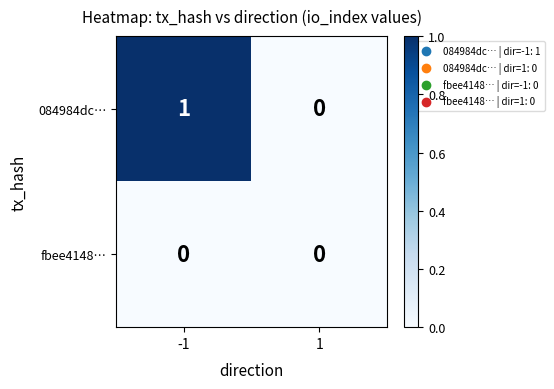

Is it true that fbee4148… equals 0 at 1?

True